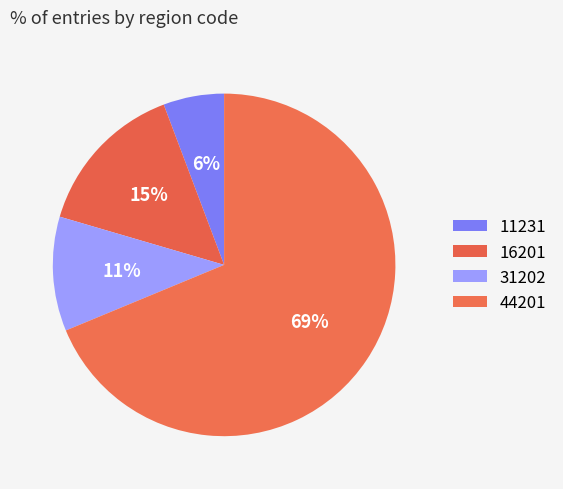

How many segments does this pie chart have?

4